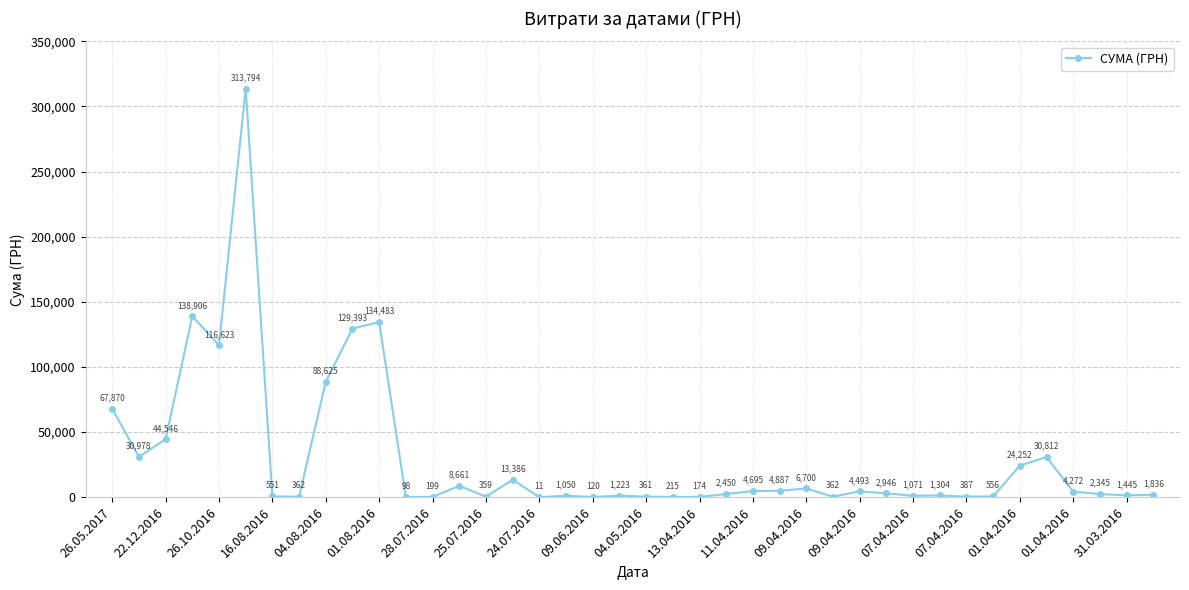

What is the average value?

29670.0